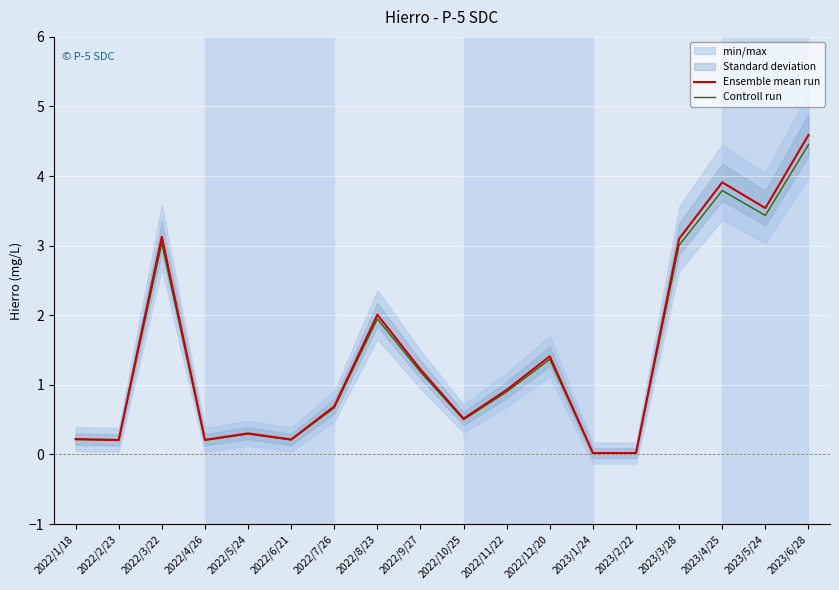

What position from the left is 2022/3/22?

3